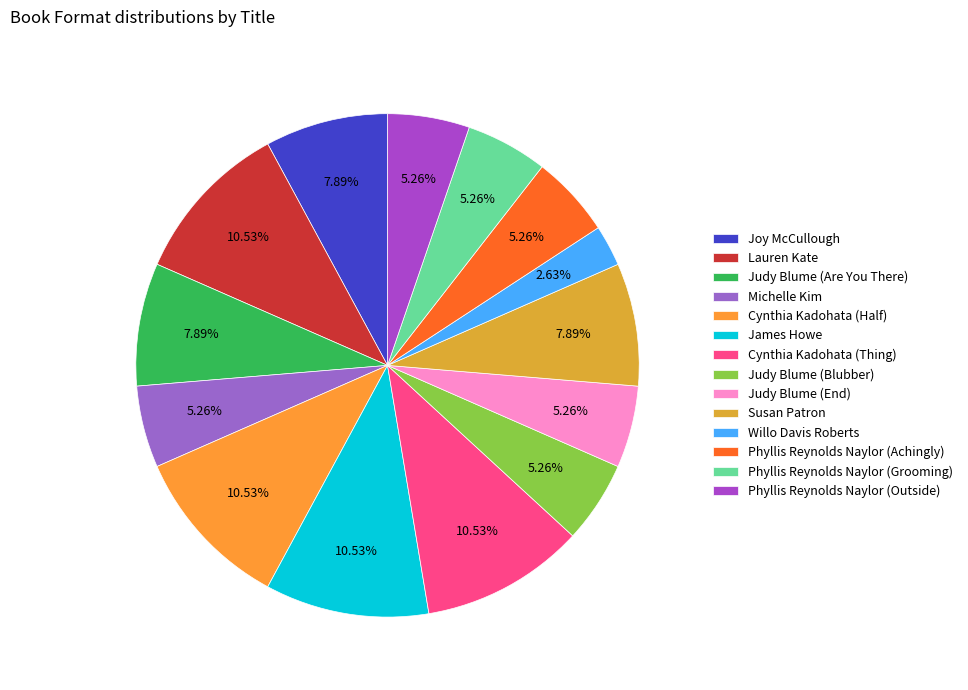

How many segments does this pie chart have?

14